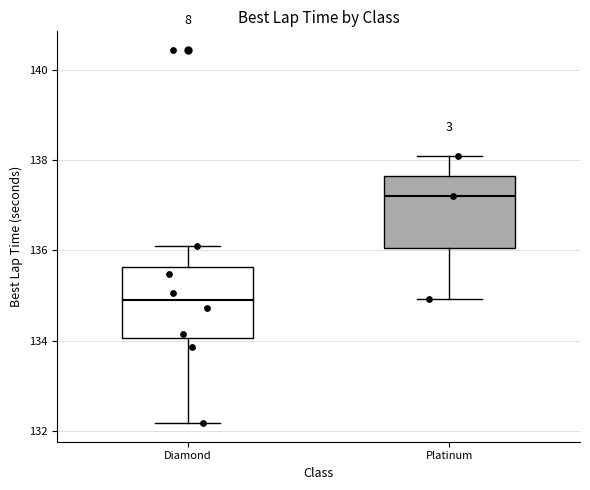

Reading left to right, read every box against the y-axis: the position of its median line, the range the box covers, and the ends of its whiskers. The values are not printed on the chart, so give them approximately, as read against the axis.

Diamond: median 134.8, box 134.0 to 135.6, whiskers 132.2 to 136.2
Platinum: median 137.2, box 136.0 to 137.6, whiskers 135.0 to 138.0